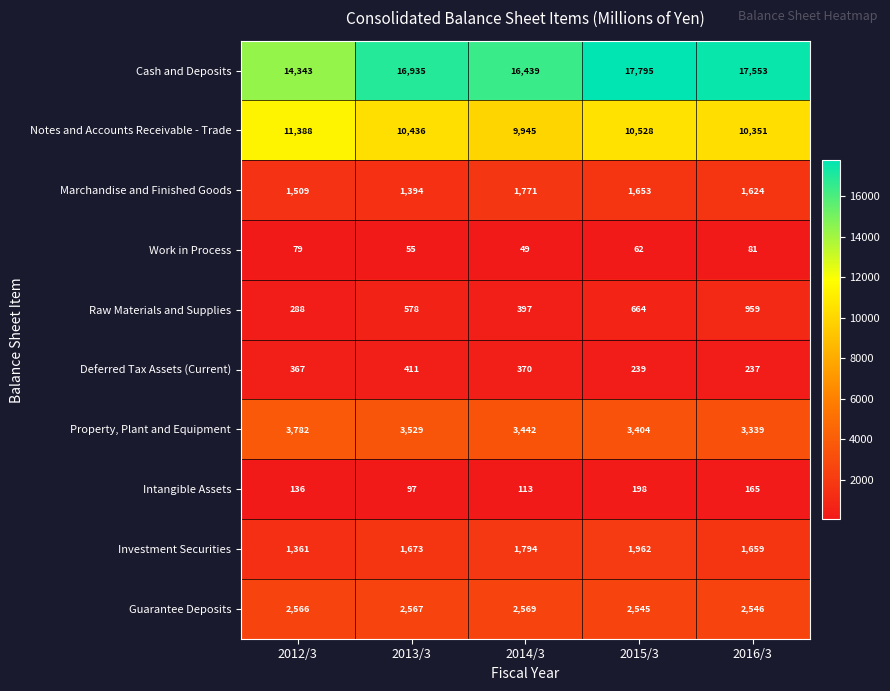

Rank the categories by Guarantee Deposits value from highest to lowest.

2014/3, 2013/3, 2012/3, 2016/3, 2015/3